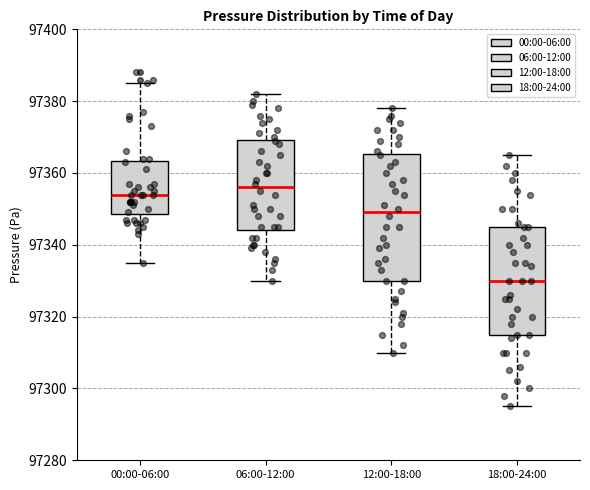

Where does the upper whisker of the box for 18:00-24:00 end on the y-axis? The values are not printed on the chart, so give them approximately, as read against the axis.

97366